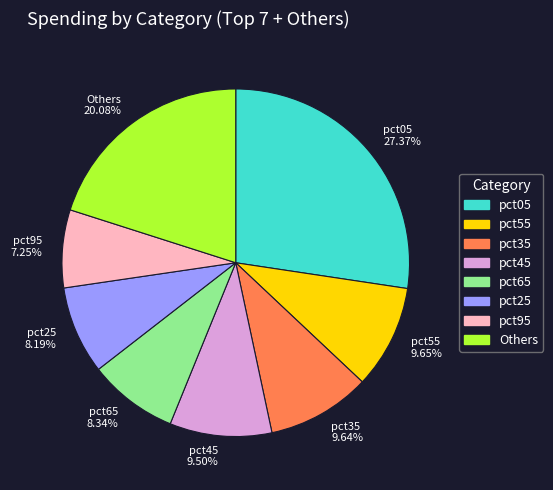

Which has a higher value, pct95 or pct45?

pct45